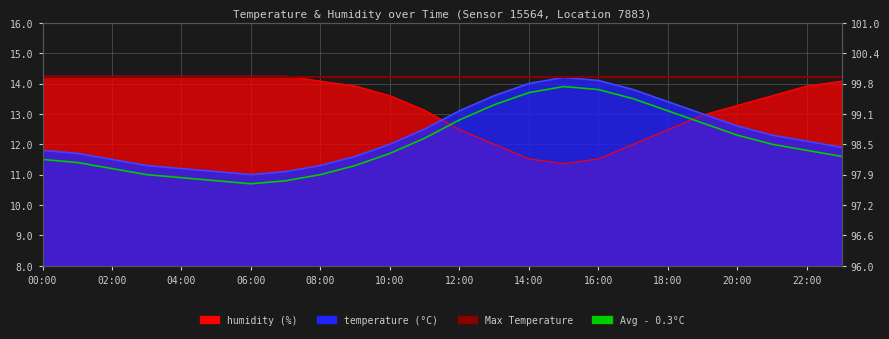

Reading left to right, what are all the values shown in this chart?

temperature: 11.8	11.7	11.5	11.3	11.2	11.1	11.0	11.1	11.3	11.6	12.0	12.5	13.1	13.6	14.0	14.2	14.1	13.8	13.4	13.0	12.6	12.3	12.1	11.9
humidity: 14.2	14.2	14.2	14.2	14.2	14.2	14.2	14.2	14.1	13.9	13.6	13.1	12.5	12.0	11.5	11.4	11.5	12.0	12.5	13.0	13.3	13.6	13.9	14.1